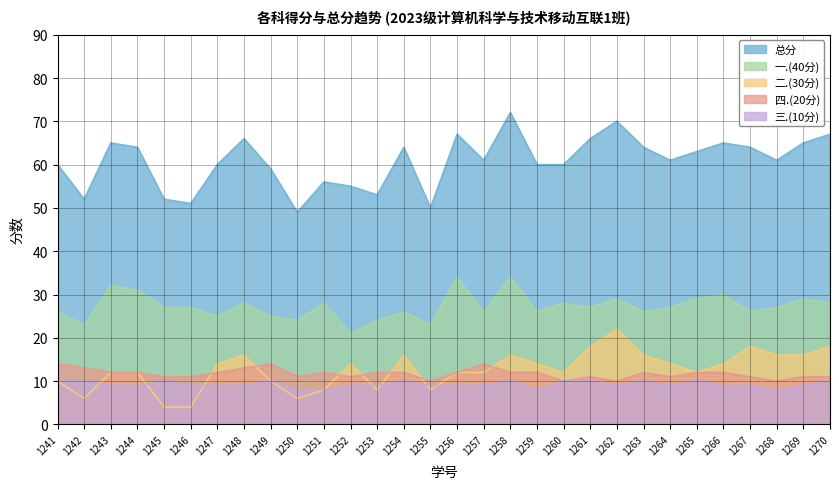

At which label does 三.(10分) first exceed 9?

1241